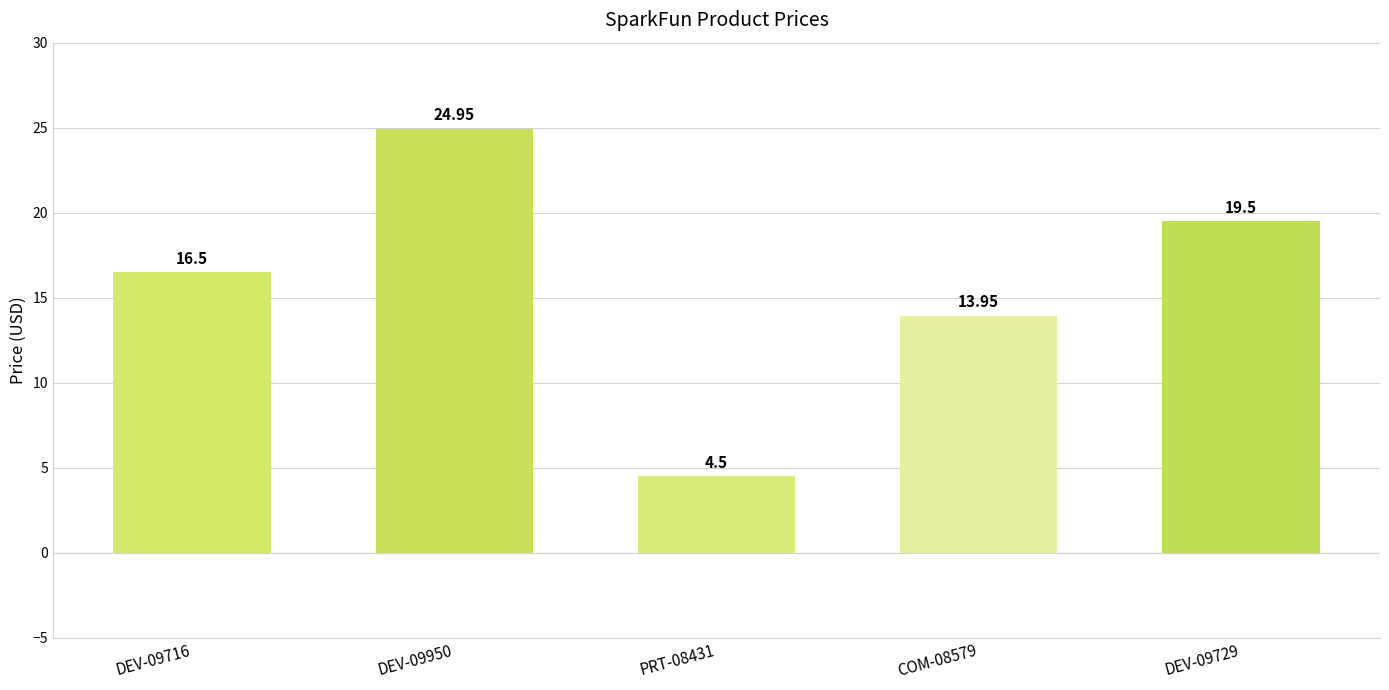

Which category has the lowest value across all series?

PRT-08431